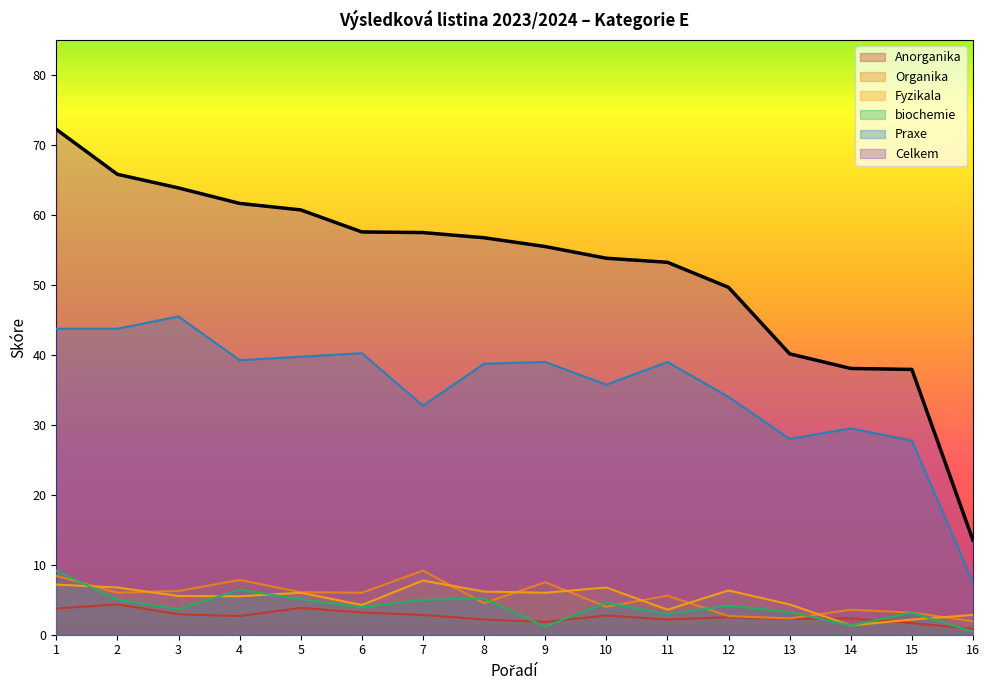

Which series changed the most between 6 and 8?

Fyzikala